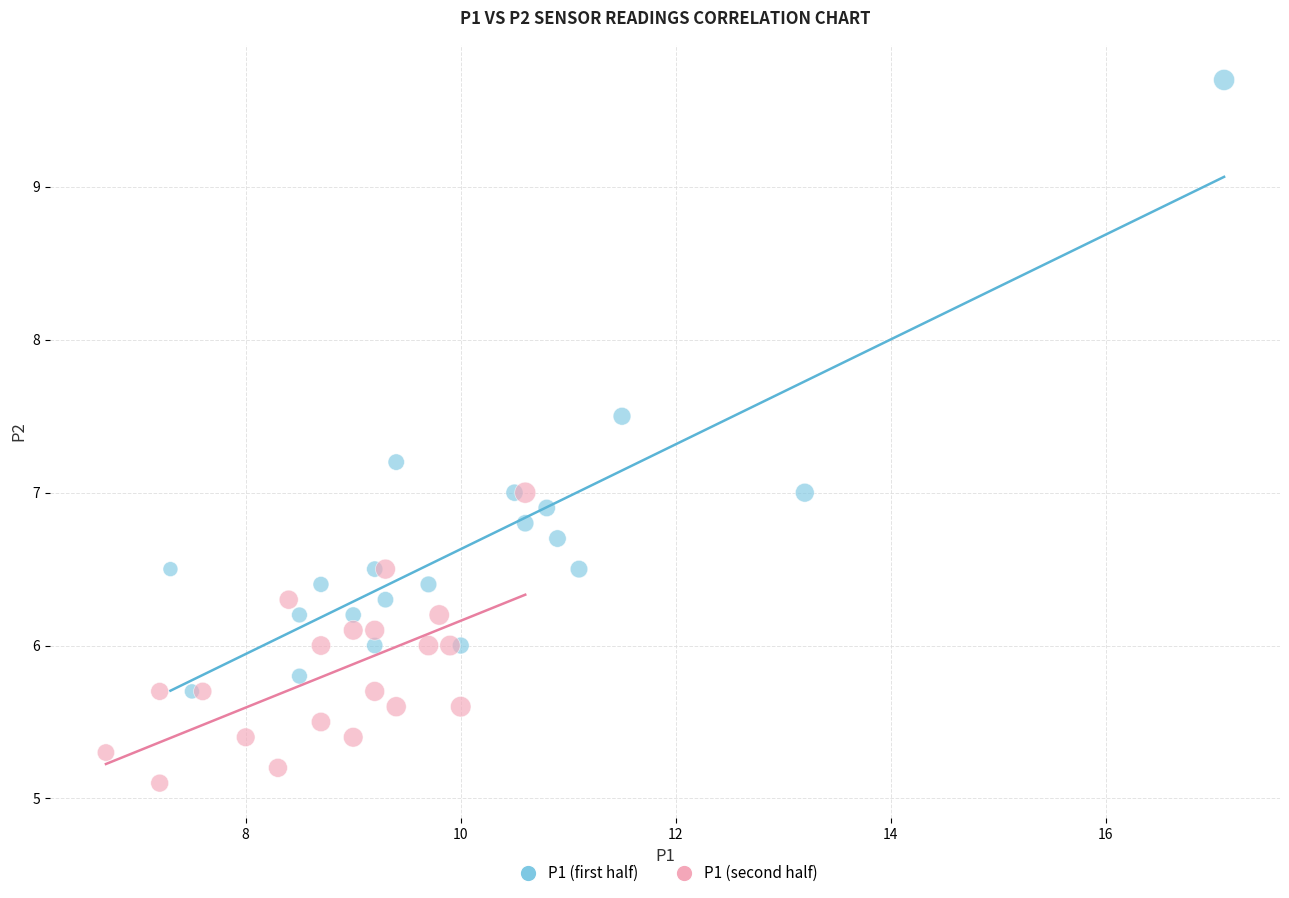

Which series has the largest Y range (max minus min)?

P1 (first half)